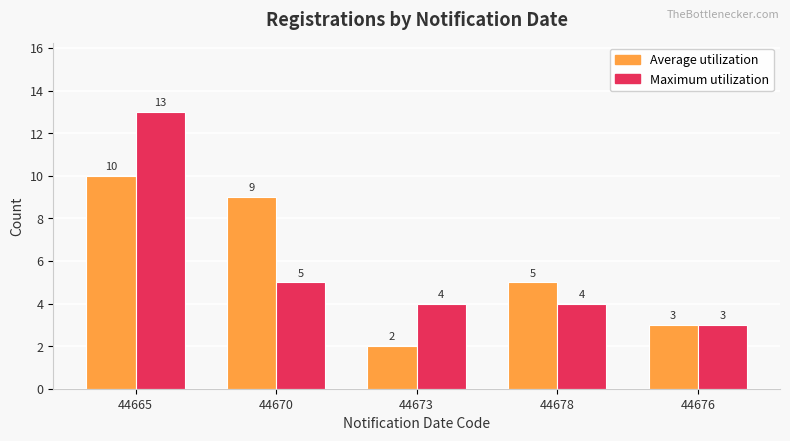

Reading left to right, transcribe all the data shown in this chart.

Average utilization: 10	9	2	5	3
Maximum utilization: 13	5	4	4	3